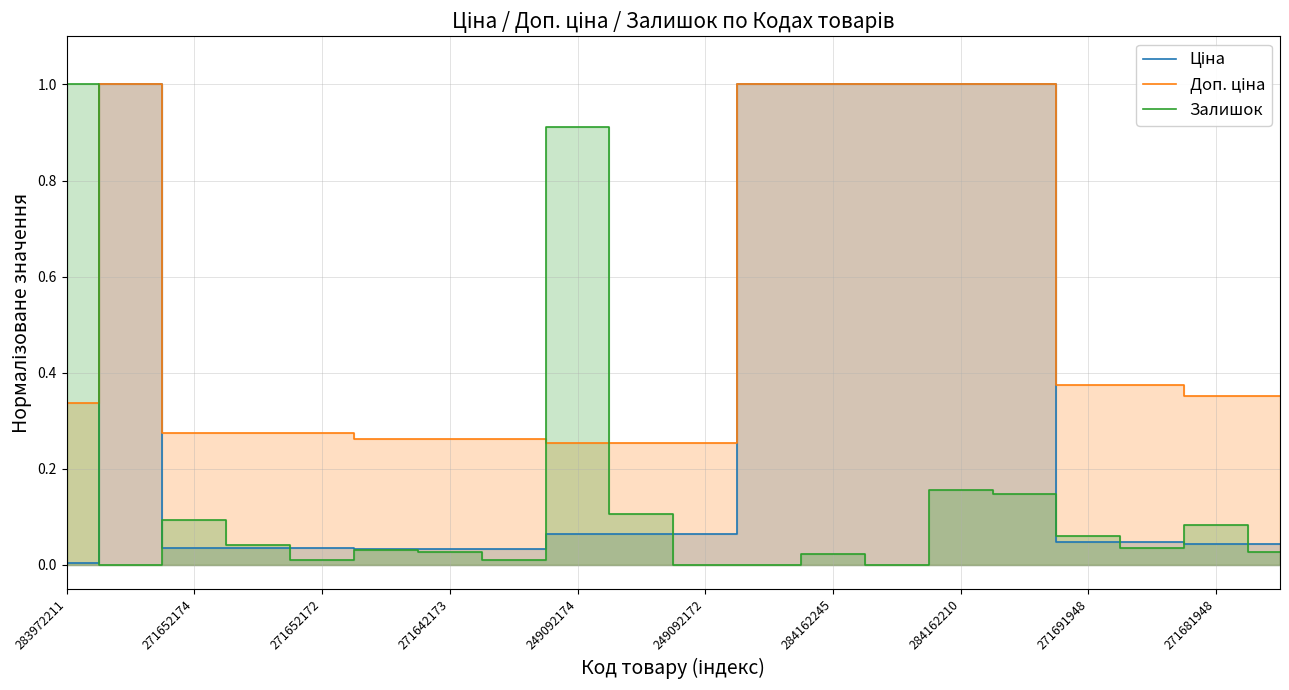

Rank the series by their maximum value, from highest to lowest.

Ціна, Доп. ціна, Залишок